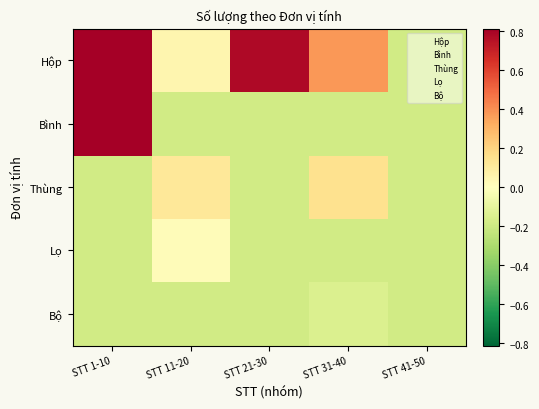

What is the maximum value shown in the chart?

0.8